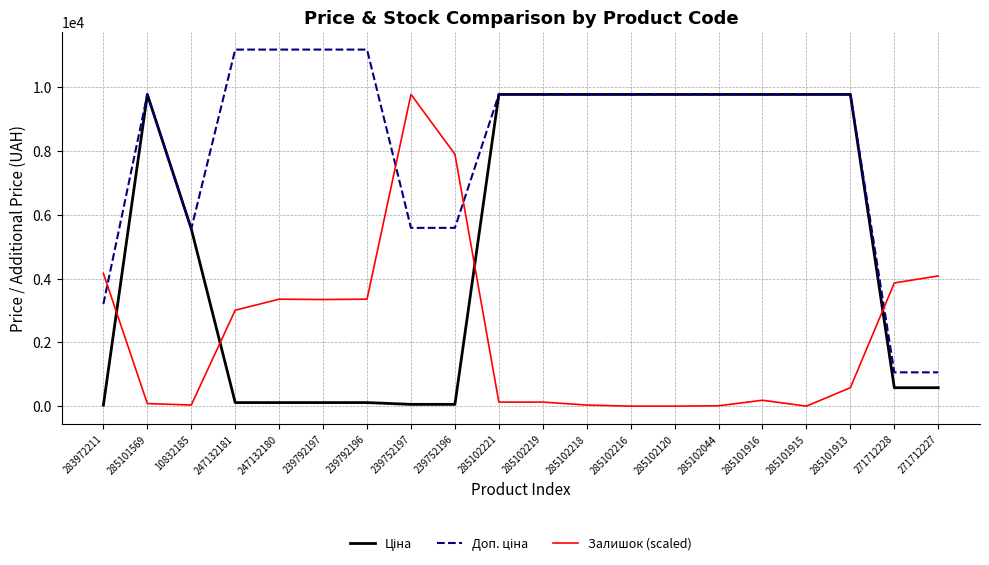

The value of Залишок (scaled) at 285101916 is 267.0. True or false?

False